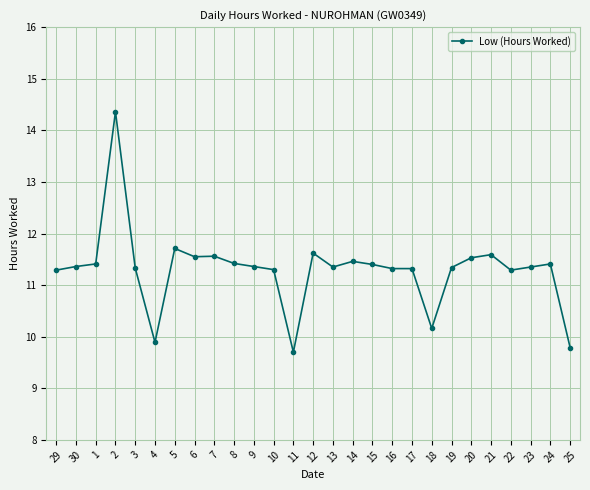

What is the sum of the values at 29 and 15?

22.7